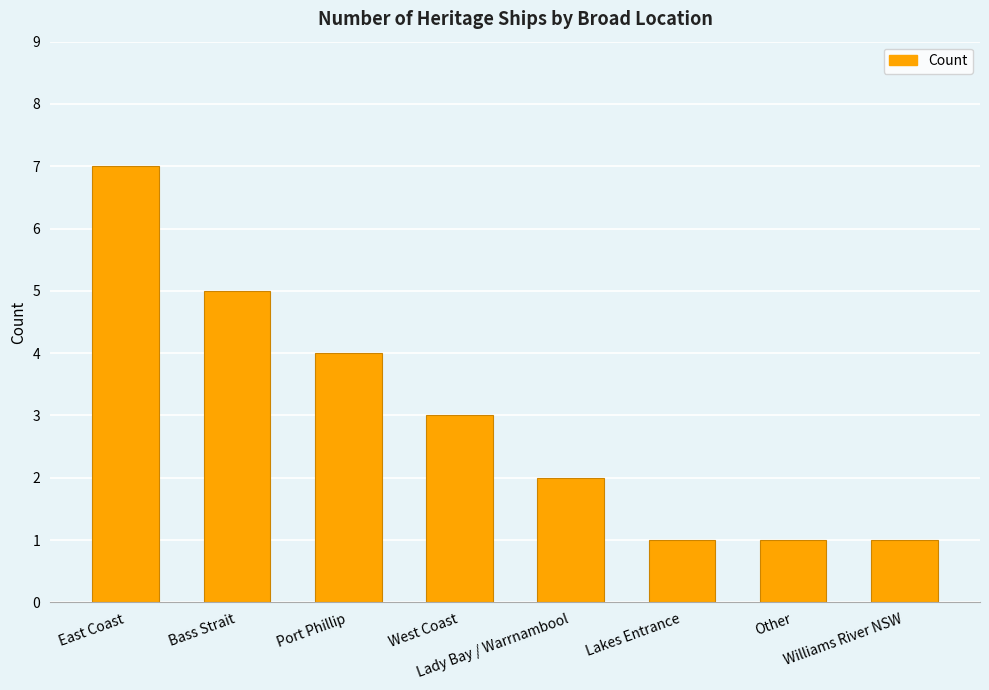

Reading left to right, extract all data points from this chart.

East Coast=7	Bass Strait=5	Port Phillip=4	West Coast=3	Lady Bay / Warrnambool=2	Lakes Entrance=1	Other=1	Williams River NSW=1